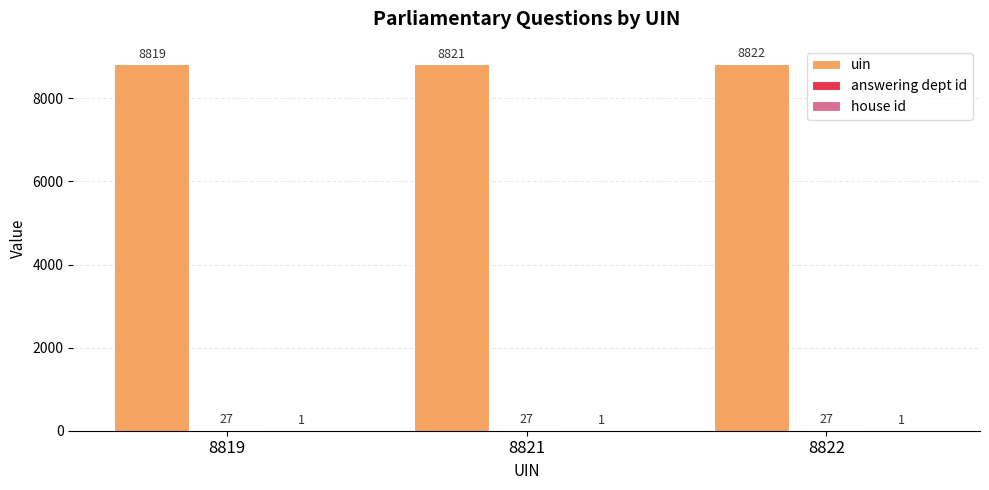

How many data points does each series have?

3